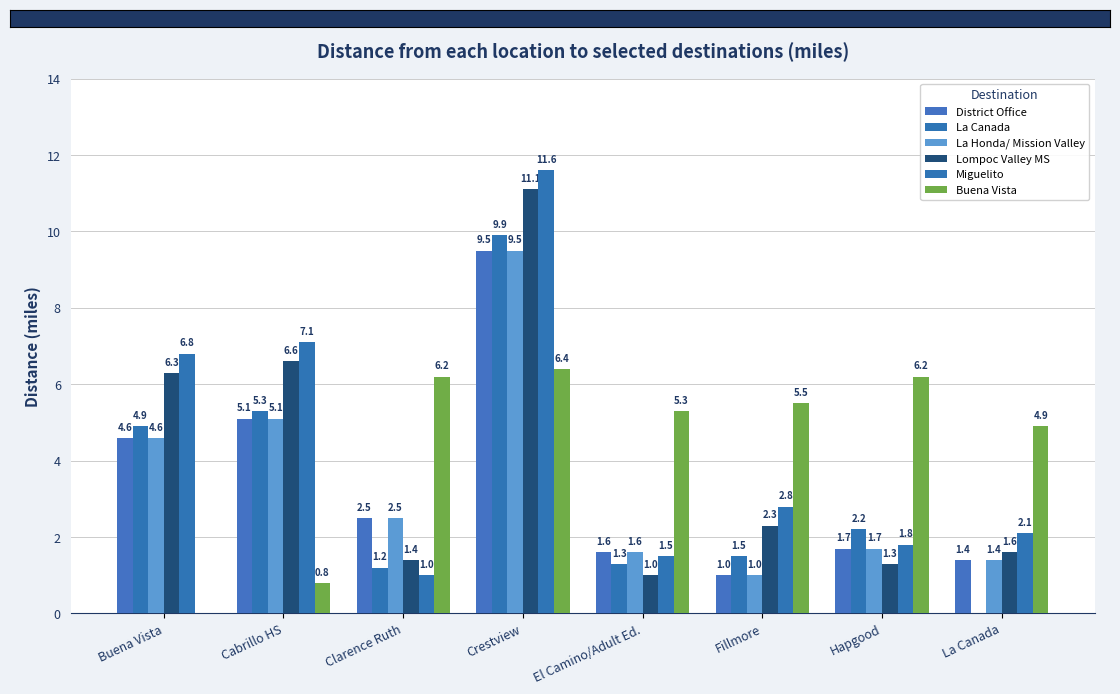

What is the sum of the La Honda/ Mission Valley values at Fillmore and Clarence Ruth?

3.5